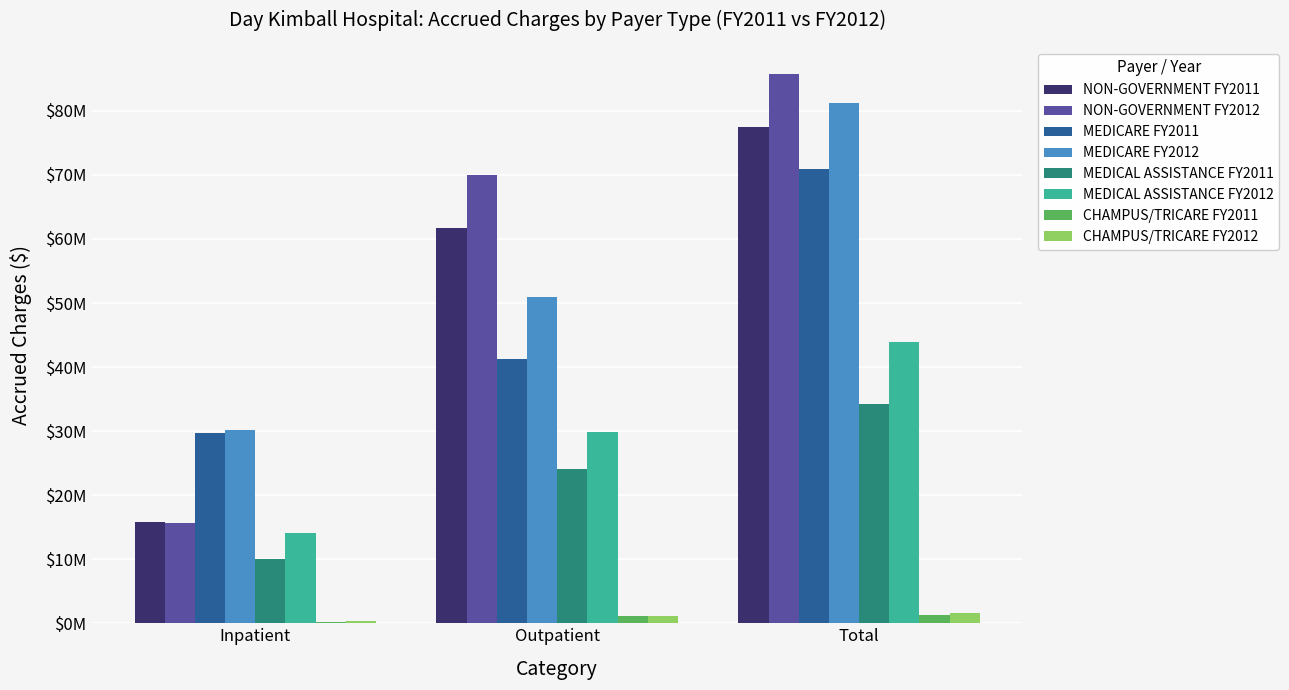

What is the label of the 3rd bar from the right?

Inpatient